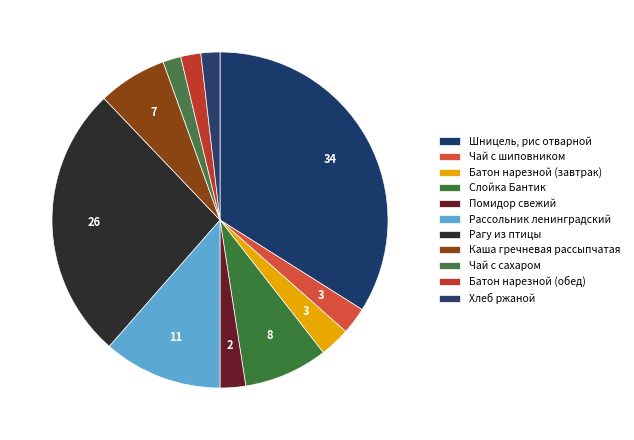

Does Каша гречневая рассыпчатая account for over 50% of the chart?

No